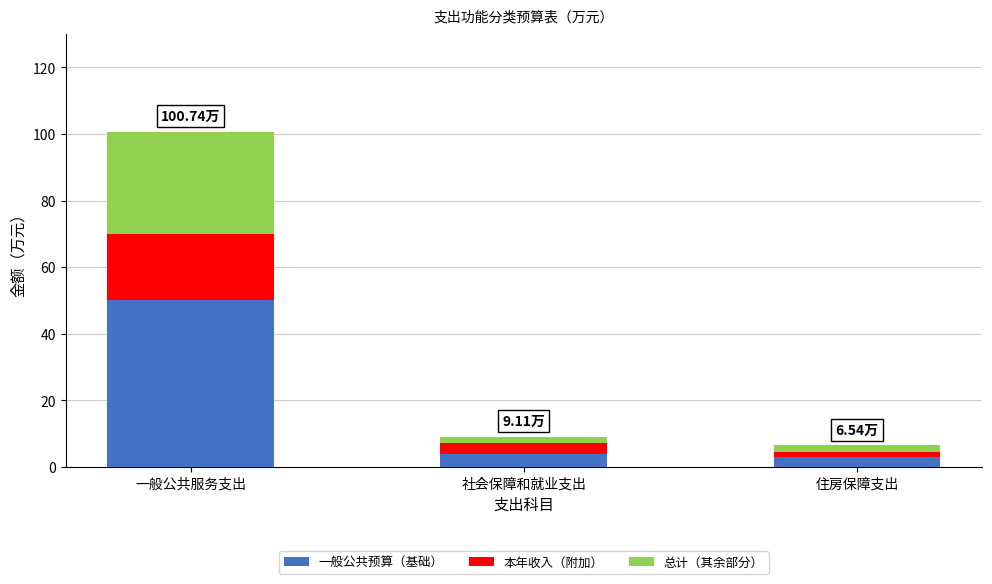

At which category is the sum across all series the highest?

一般公共服务支出